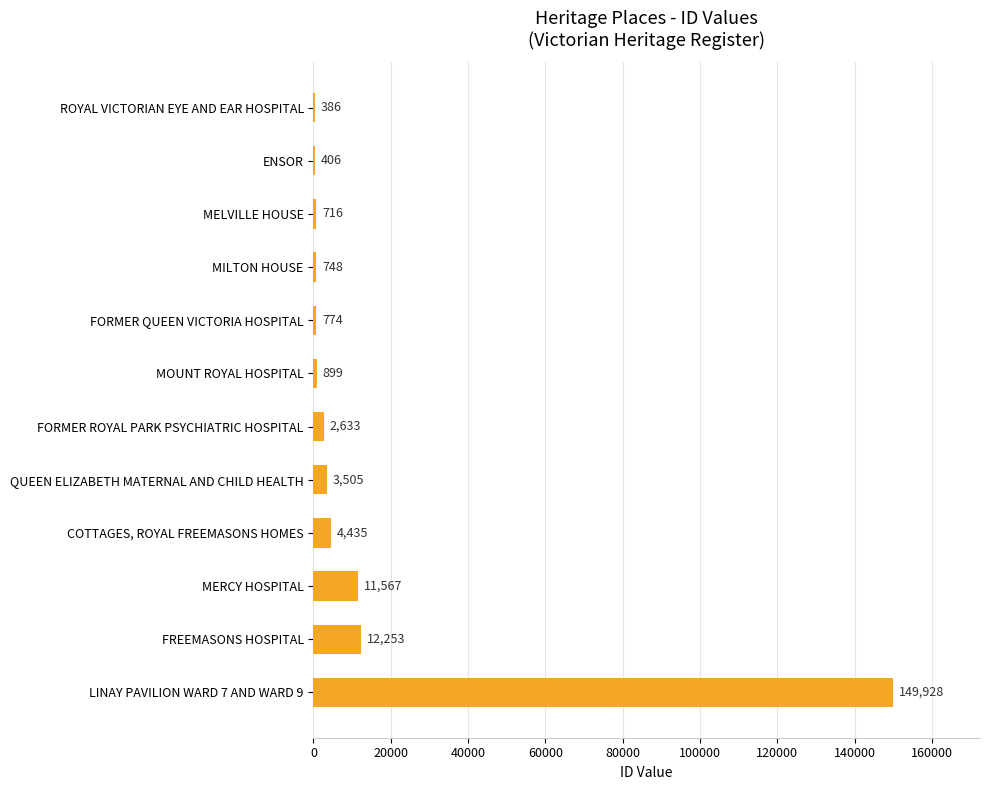

Which has a higher value, MOUNT ROYAL HOSPITAL or QUEEN ELIZABETH MATERNAL AND CHILD HEALTH?

QUEEN ELIZABETH MATERNAL AND CHILD HEALTH